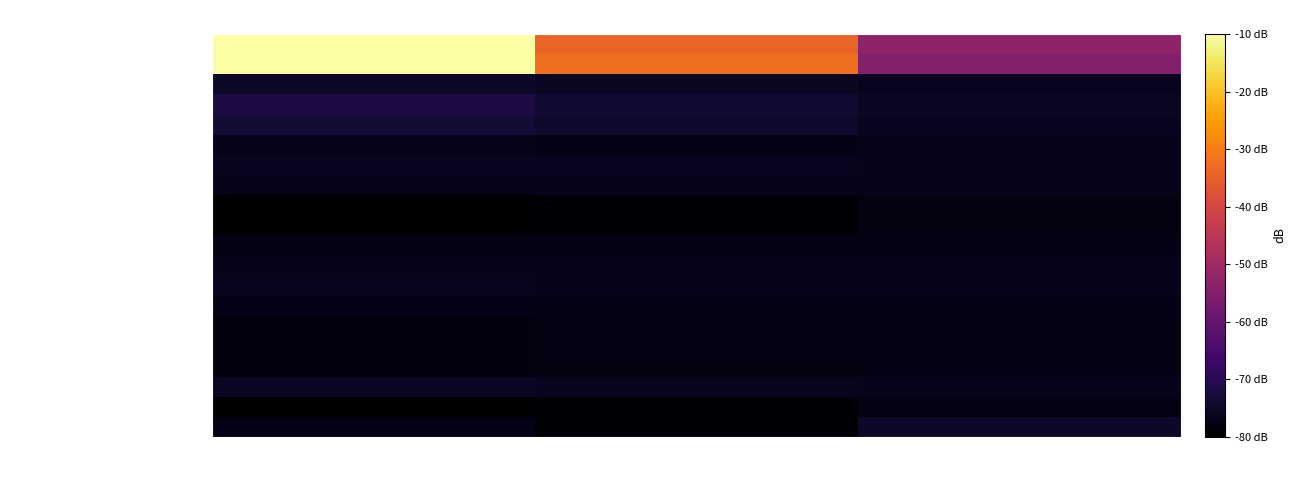

Which series has the widest spread of values?

Effectif à la fin du mois de l'année pr